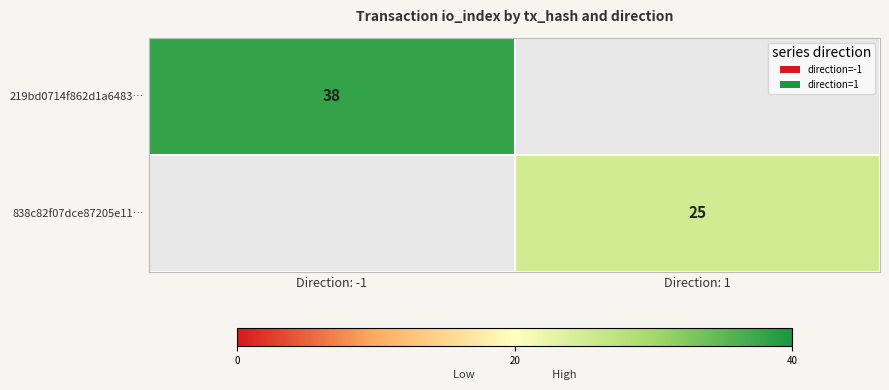

Is it true that 838c82f07dce87205e11… equals 25 at Direction: 1?

True